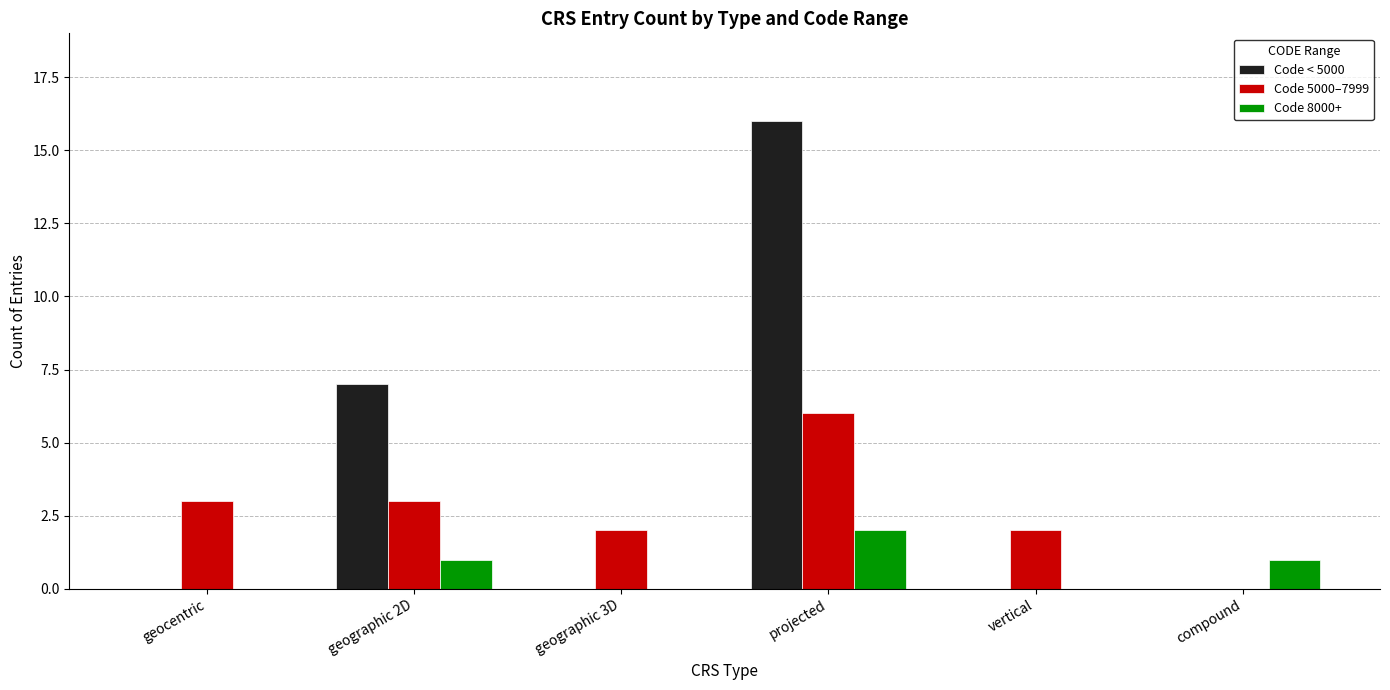

What is the sum of all Code 8000+ values?

4